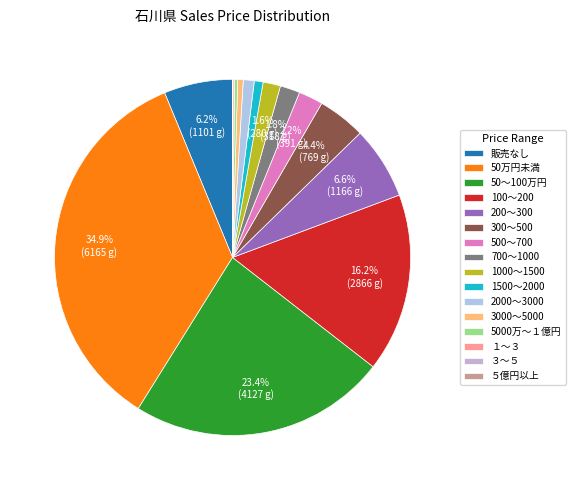

Count the number of slices in the pie.

16